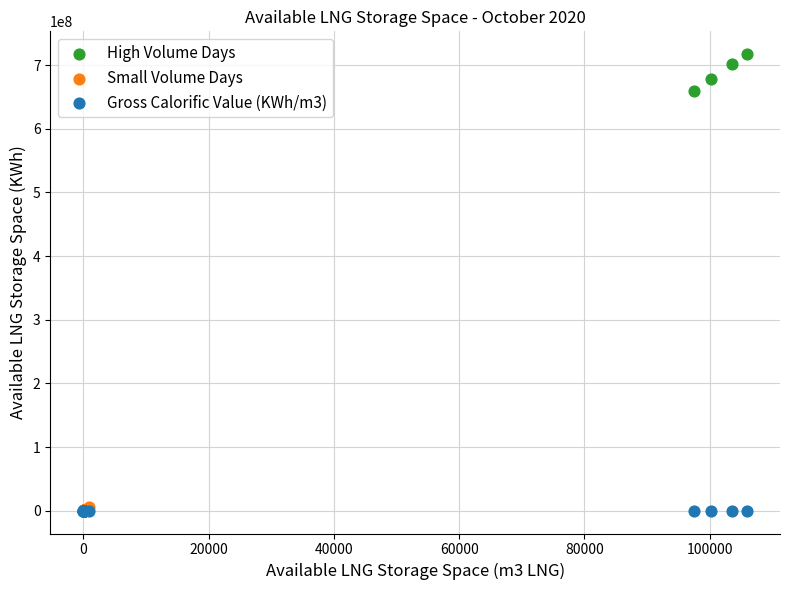

Which series contains the highest Y value?

High Volume Days